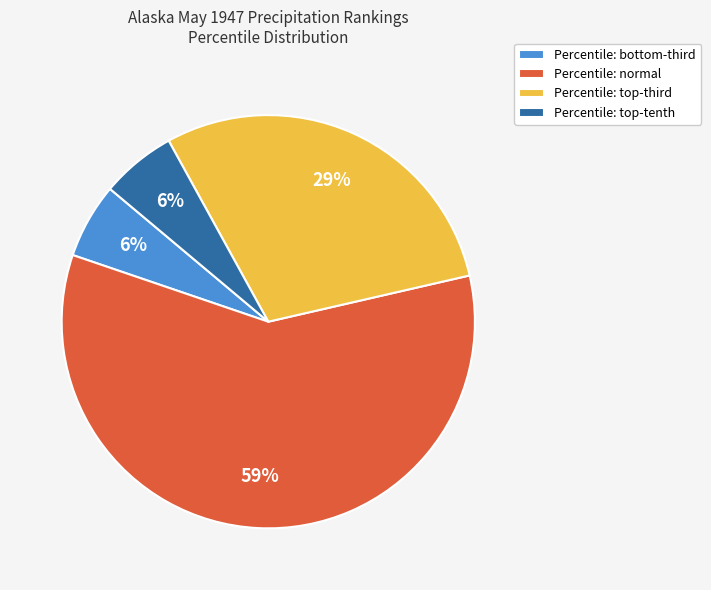

Which slice represents more than half of the pie?

Percentile: normal